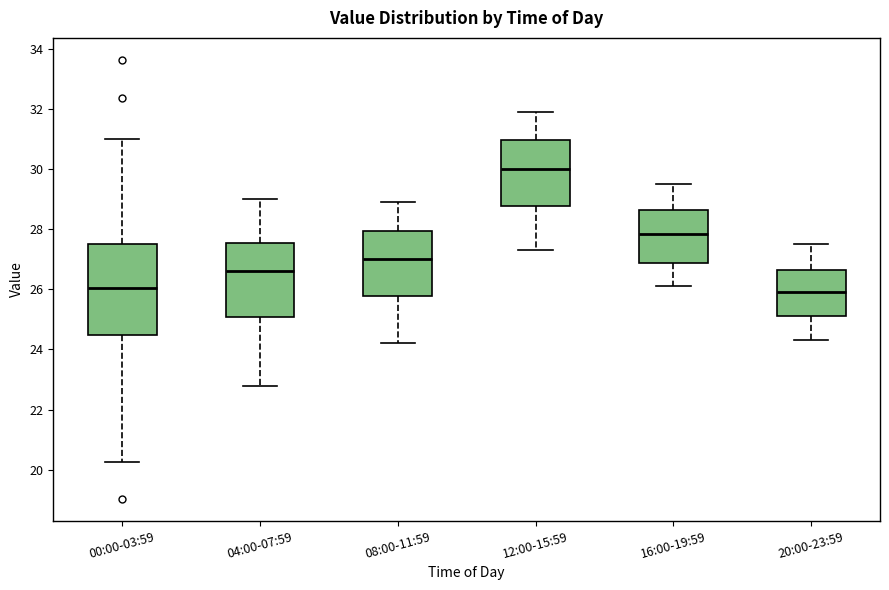

Reading left to right, read every box against the y-axis: the position of its median line, the range the box covers, and the ends of its whiskers. The values are not printed on the chart, so give them approximately, as read against the axis.

00:00-03:59: median 26.0, box 24.4 to 27.6, whiskers 20.2 to 31.0
04:00-07:59: median 26.6, box 25.0 to 27.6, whiskers 22.8 to 29.0
08:00-11:59: median 27.0, box 25.8 to 28.0, whiskers 24.2 to 29.0
12:00-15:59: median 30.0, box 28.8 to 31.0, whiskers 27.4 to 32.0
16:00-19:59: median 27.8, box 26.8 to 28.6, whiskers 26.2 to 29.6
20:00-23:59: median 26.0, box 25.2 to 26.6, whiskers 24.4 to 27.6